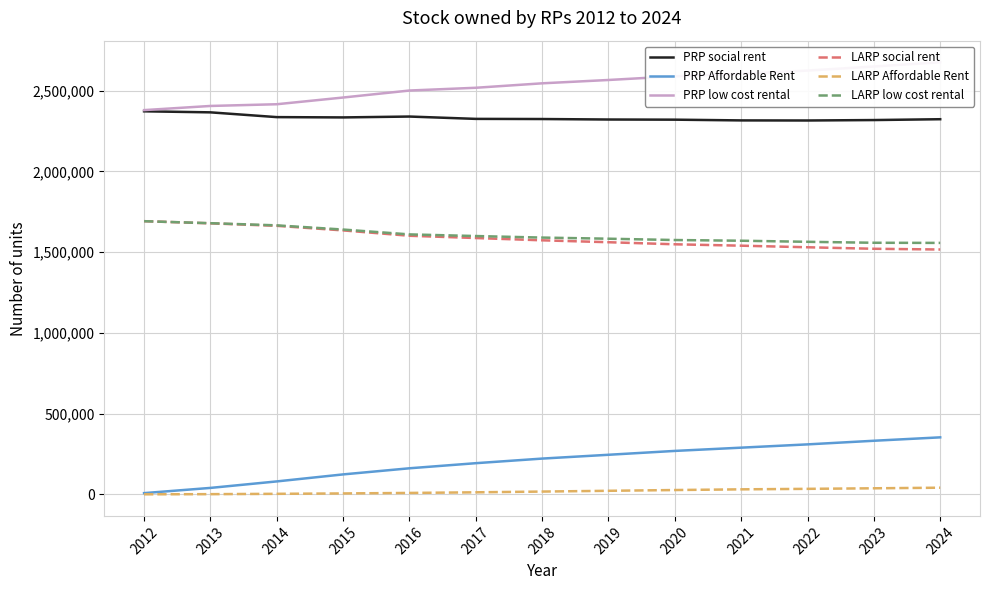

How many data points in PRP social rent are above 2324920?

6